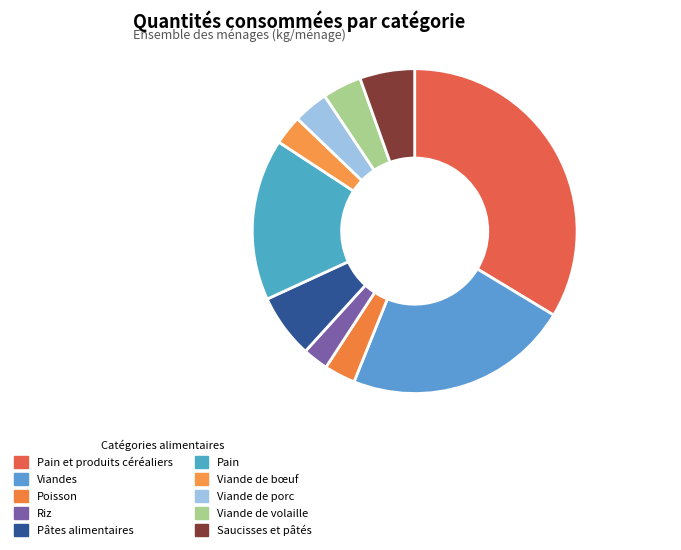

True or false: Saucisses et pâtés accounts for 16% of the total.

False